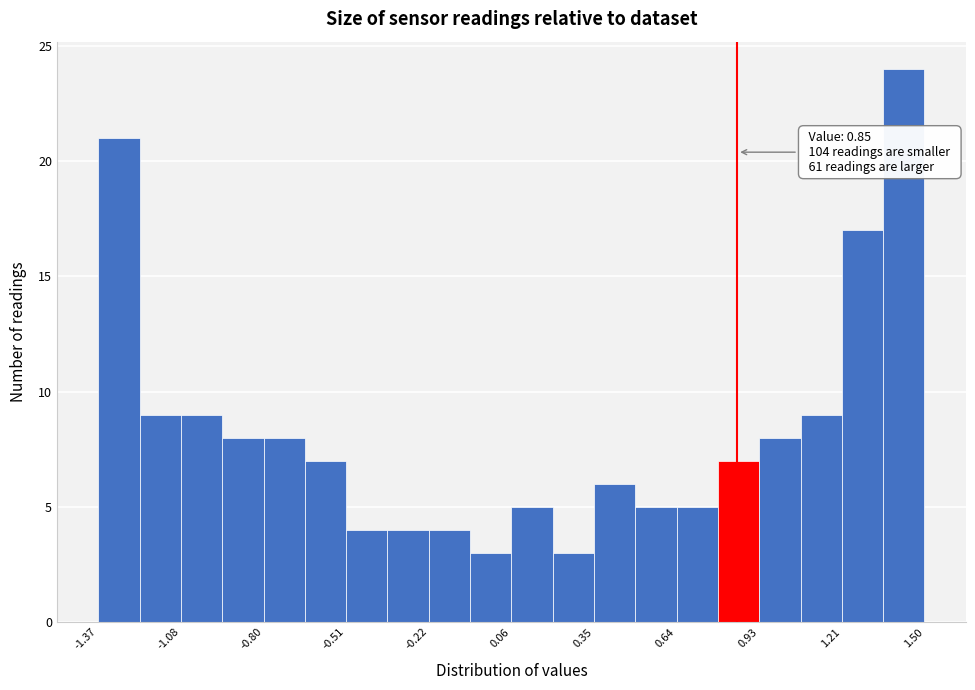

Read against the x-axis, roughly where is the centre of the tallest bar?

1.45